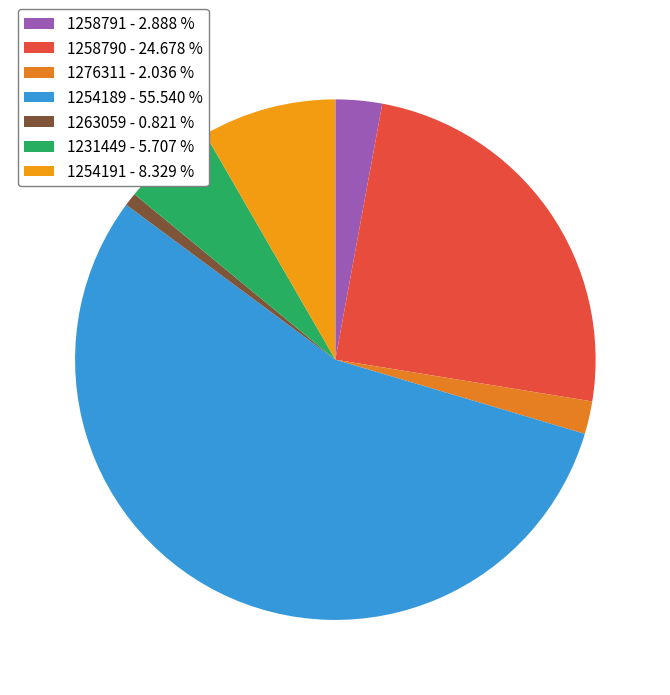

How many slices are in this pie chart?

7